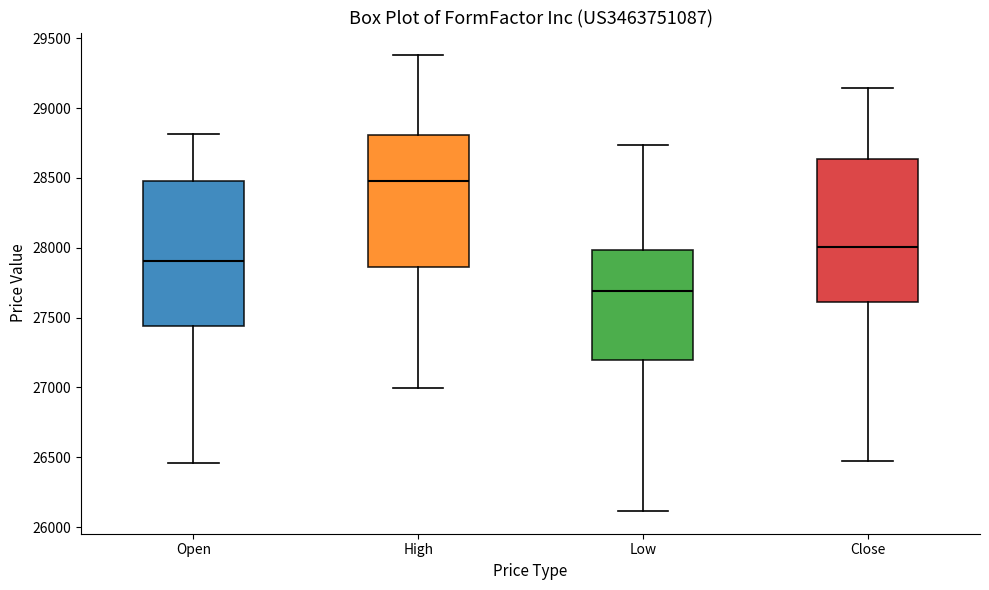

Reading left to right, transcribe this box plot: for each box, give where its median line is, the range the box spans, and where its two whiskers end, as read against the y-axis. The values are not printed on the chart, so give them approximately, as read against the axis.

Open: median 27900, box 27450 to 28500, whiskers 26450 to 28800
High: median 28500, box 27850 to 28800, whiskers 27000 to 29400
Low: median 27700, box 27200 to 28000, whiskers 26100 to 28750
Close: median 28000, box 27600 to 28650, whiskers 26450 to 29150